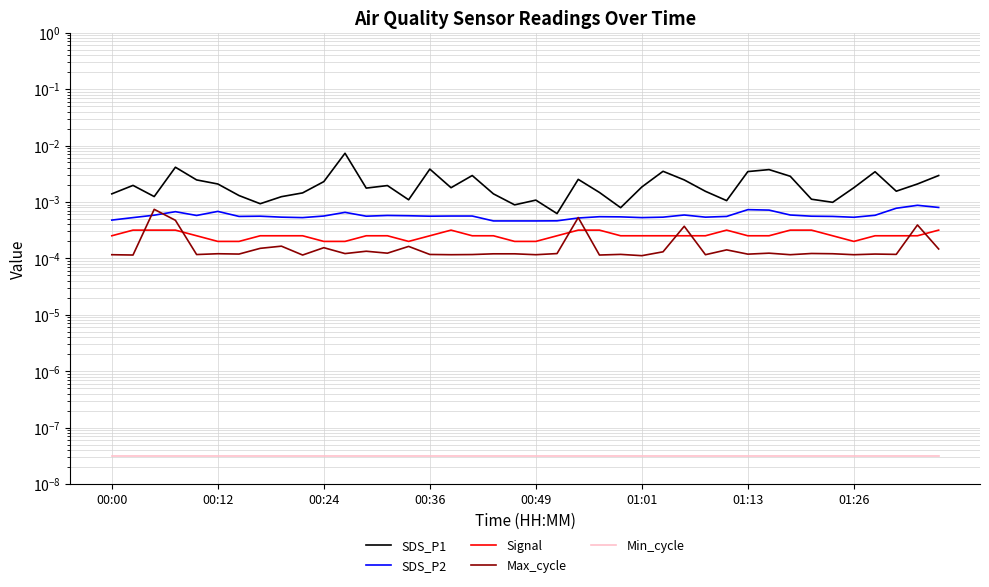

In SDS_P2, how many points are higher than both neighbors (excluding endpoints)?

9